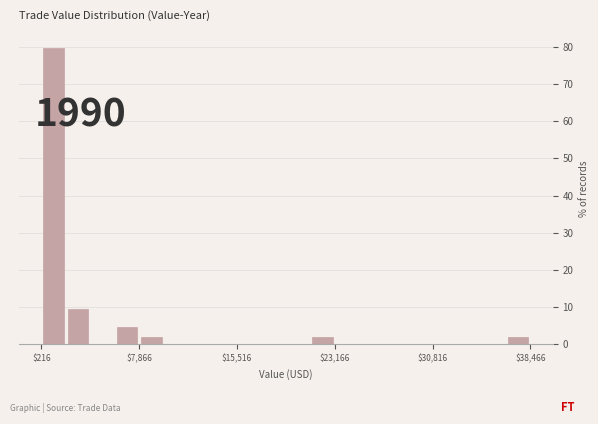

Read against the x-axis, roughly where is the centre of the tallest bar?

1000